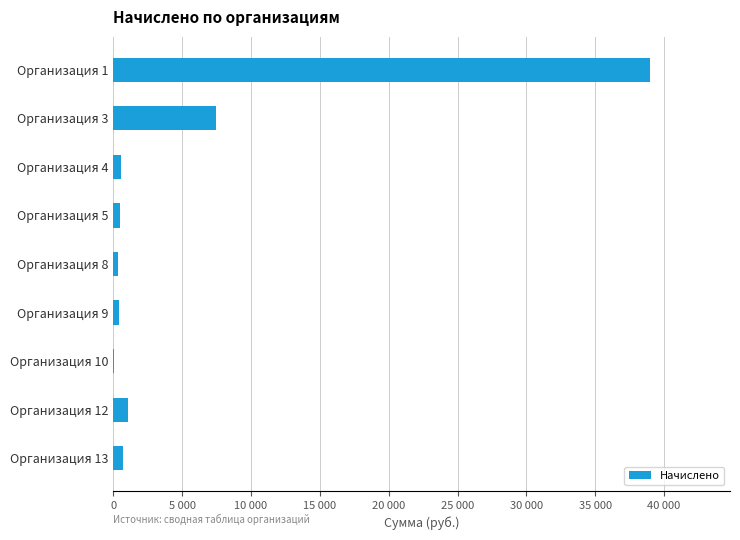

What is the difference between the maximum and second lowest values?

38595.3